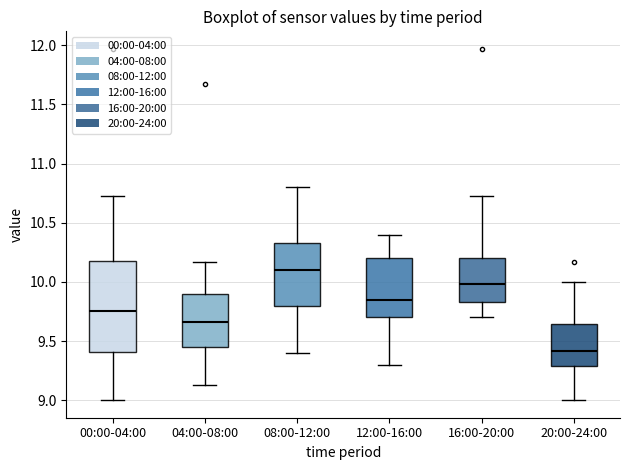

Which box has the lowest median line?

20:00-24:00